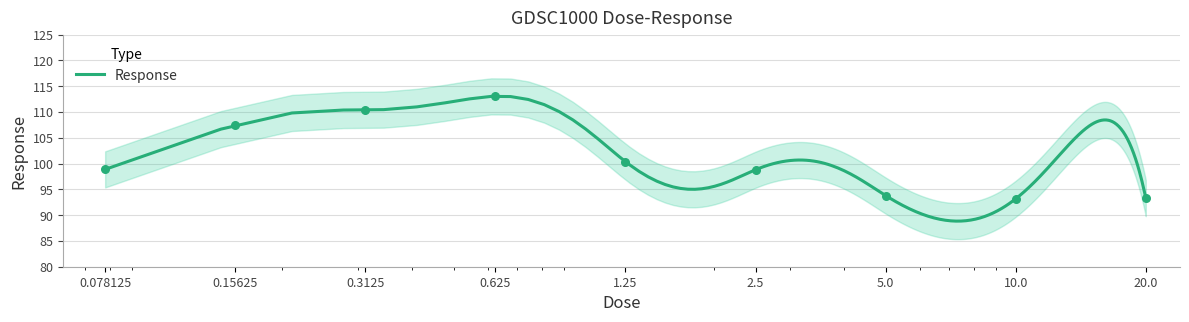

What is the change in value from 2.5 to 20.0?

-5.5